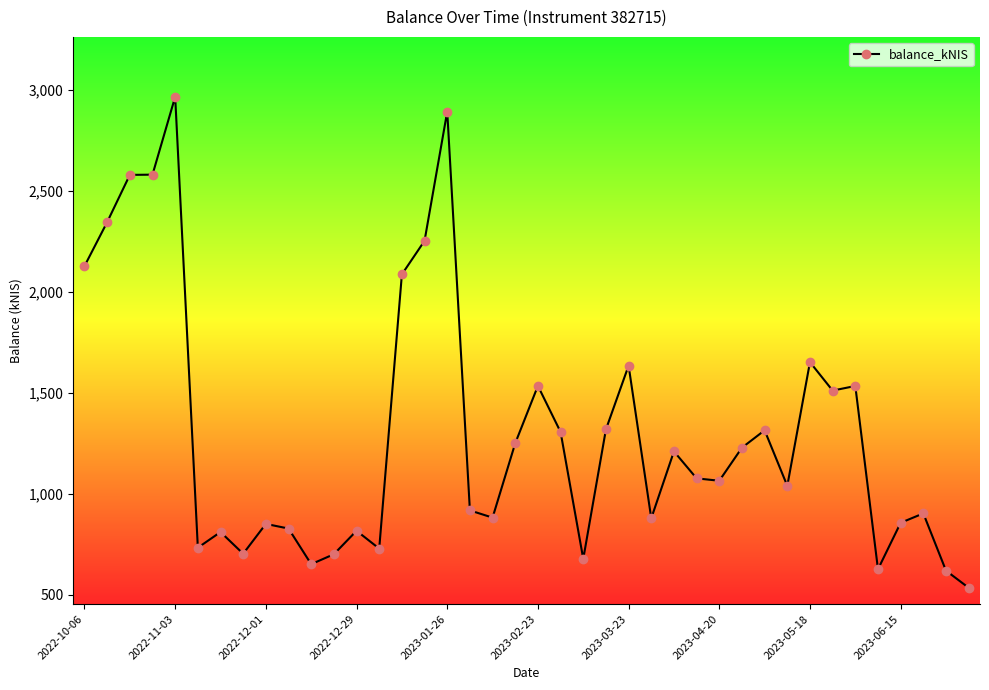

What is the average value?

1306.0